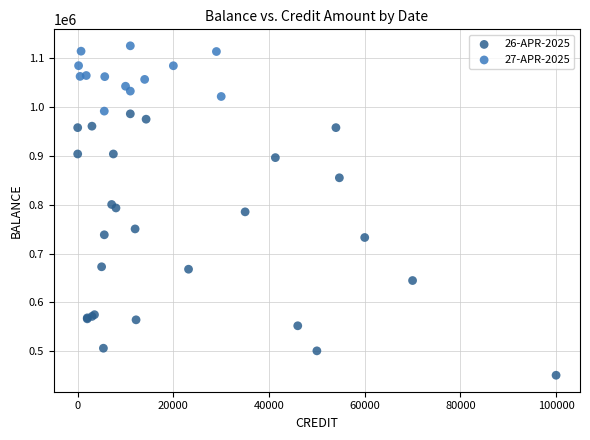

Which series has the widest spread of Y values?

26-APR-2025